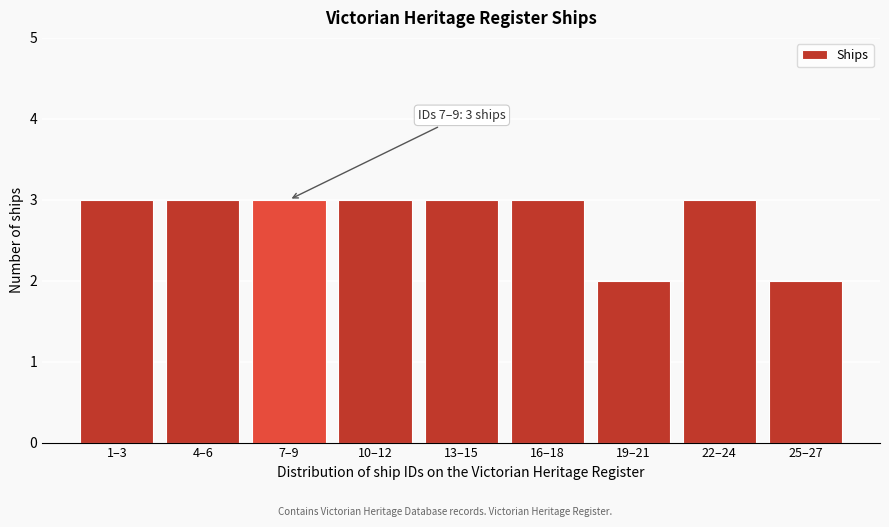

Reading left to right, transcribe all the data shown in this chart.

1–3=3	4–6=3	7–9=3	10–12=3	13–15=3	16–18=3	19–21=2	22–24=3	25–27=2